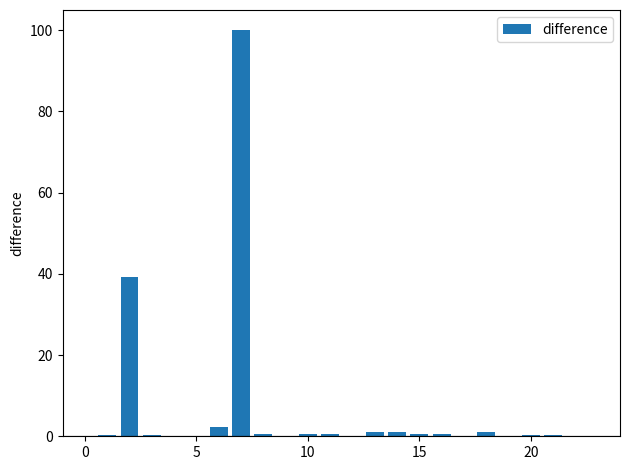

What is the sum of all values?

148.9